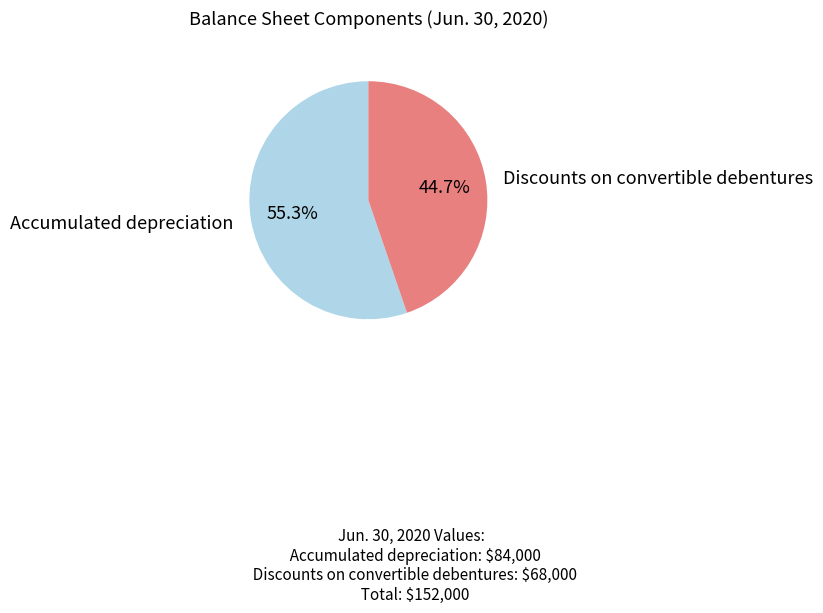

Which category accounts for the majority?

Accumulated depreciation